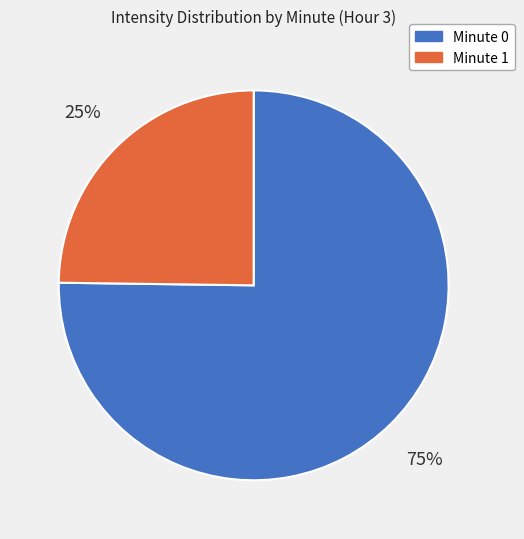

Rank the categories by value from highest to lowest.

Minute 0, Minute 1